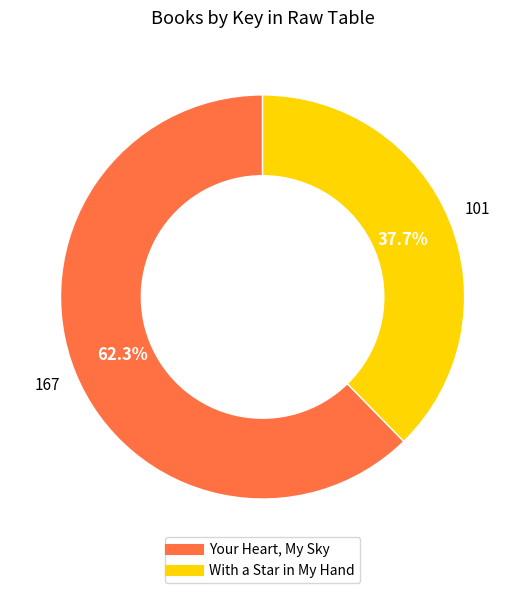

Between Your Heart, My Sky and With a Star in My Hand, which is larger?

Your Heart, My Sky